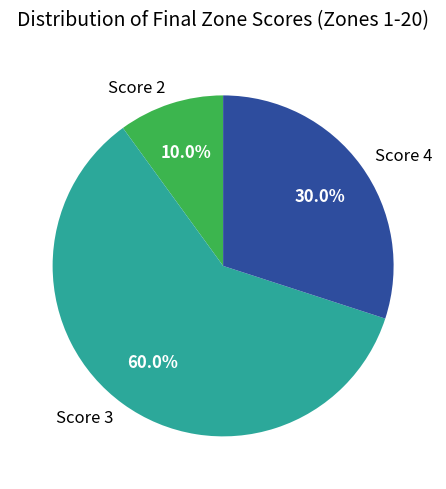

Approximately how many times larger is the value at Score 3 compared to Score 4?

2.0